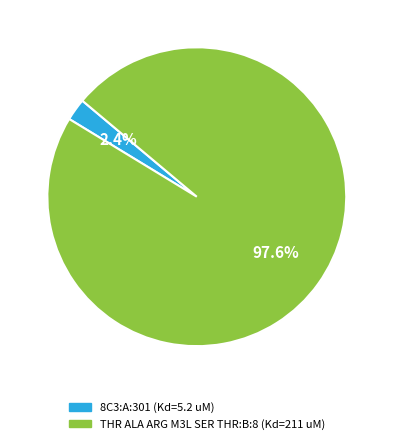

Is there a majority slice in this chart?

Yes